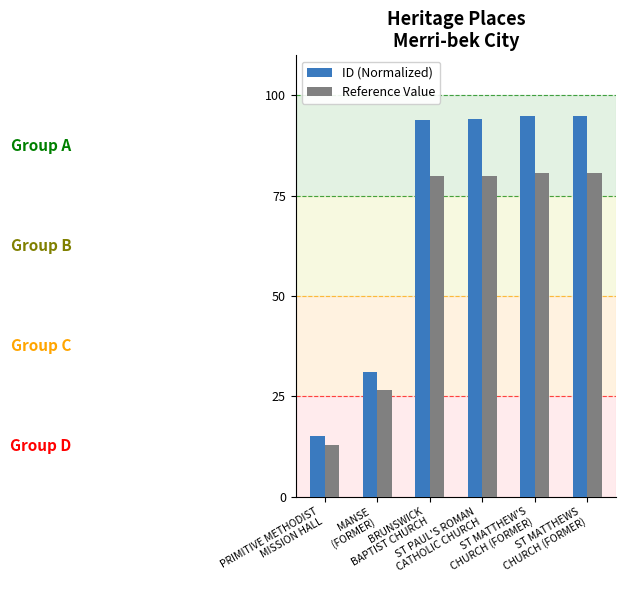

How many data points does each series have?

6